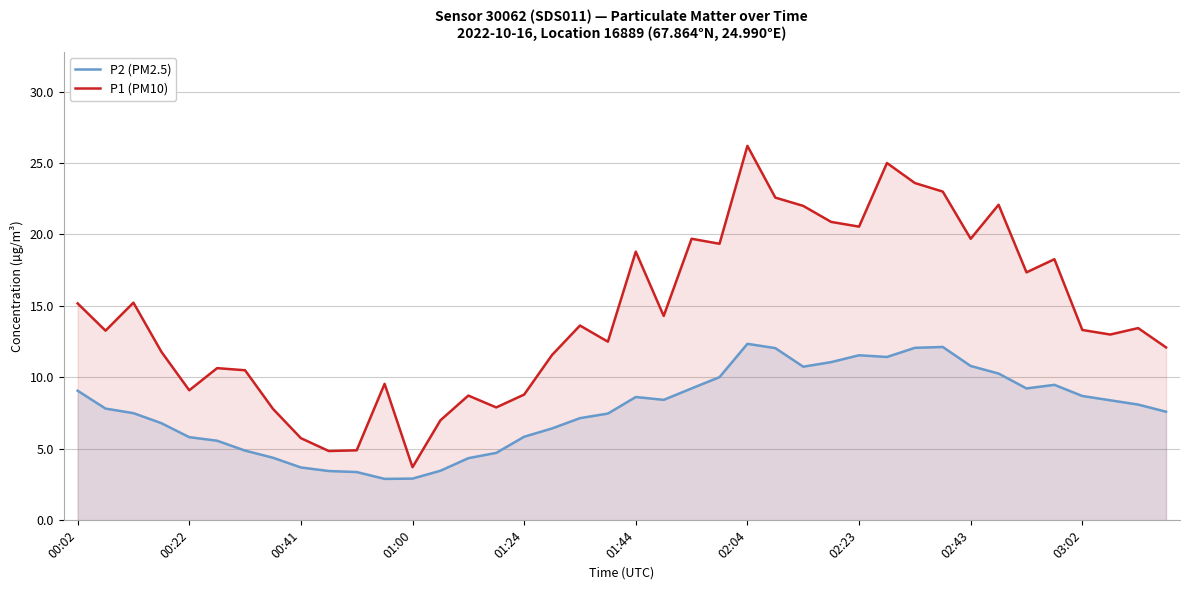

What is the greatest value displayed?

26.2